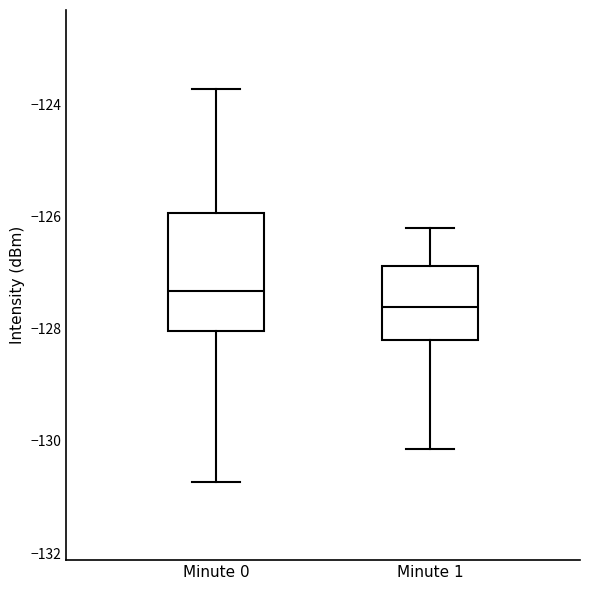

Which box's median line is the lowest?

Minute 1